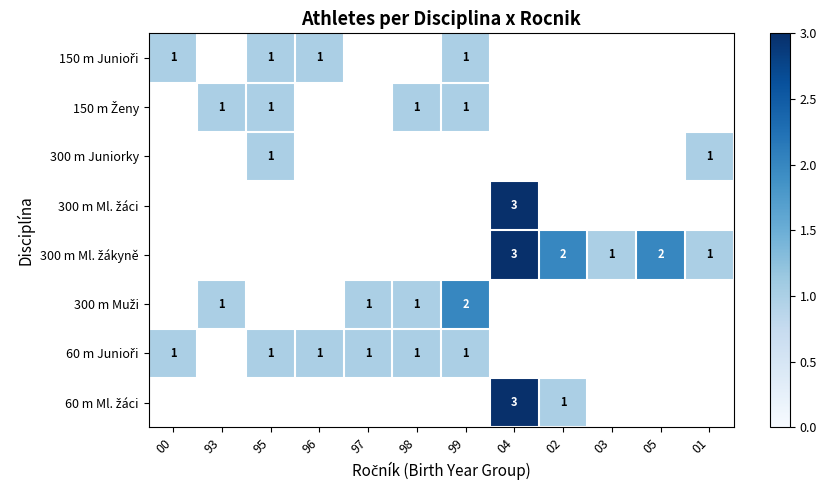

Is it true that 60 m Junioři equals 1.3 at 00?

False